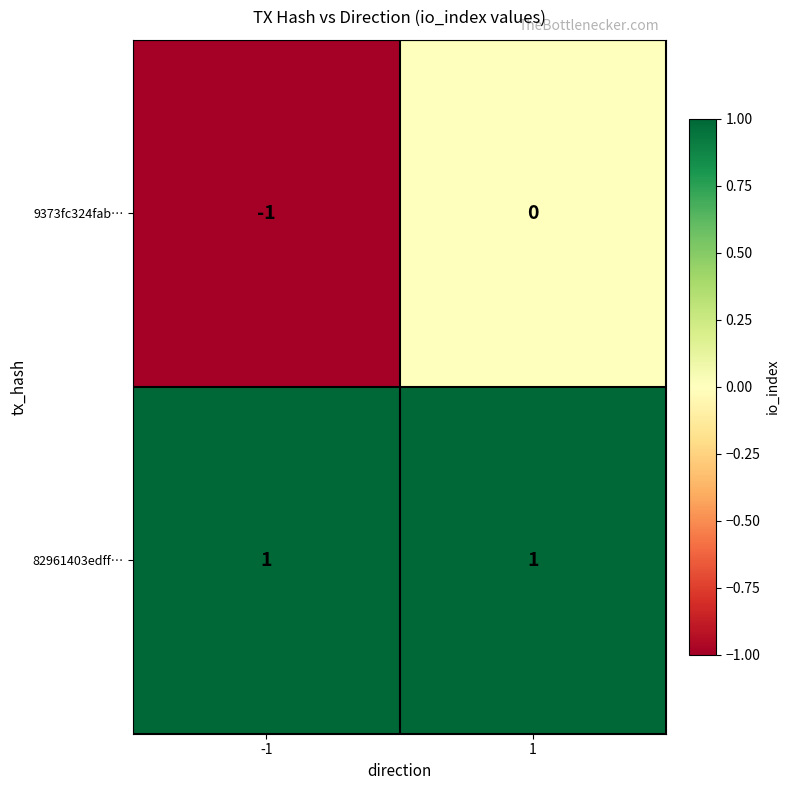

Which series has the largest total across all categories?

82961403edff…